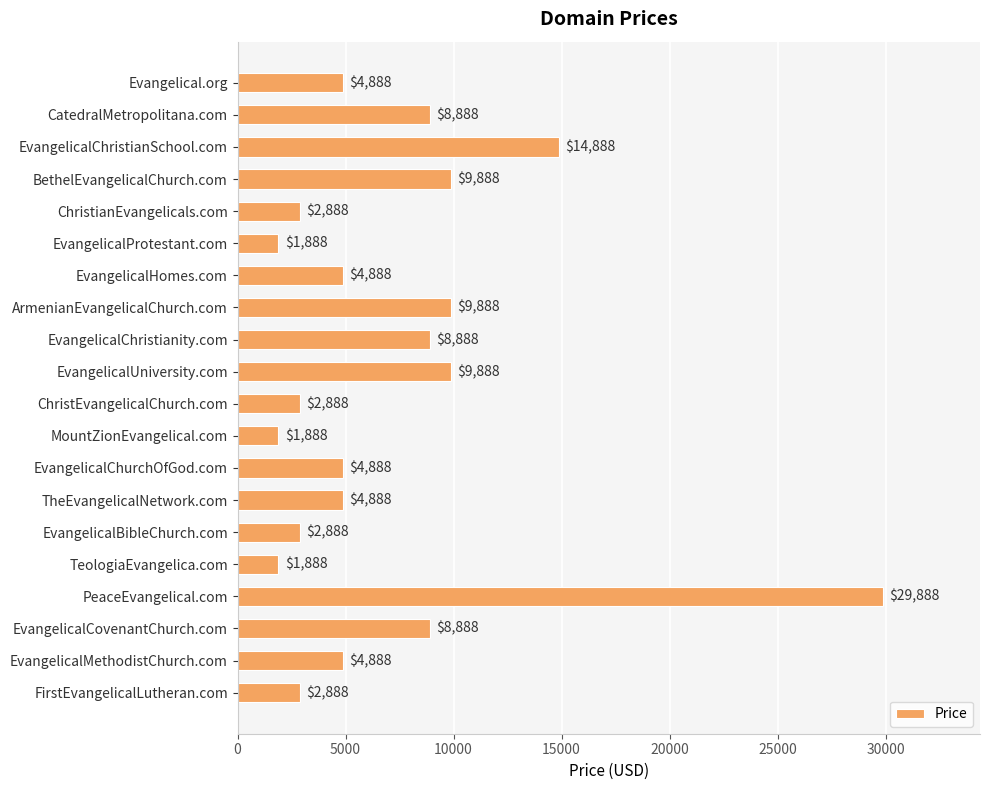

Reading top to bottom, transcribe all the data shown in this chart.

4888	8888	14888	9888	2888	1888	4888	9888	8888	9888	2888	1888	4888	4888	2888	1888	29888	8888	4888	2888